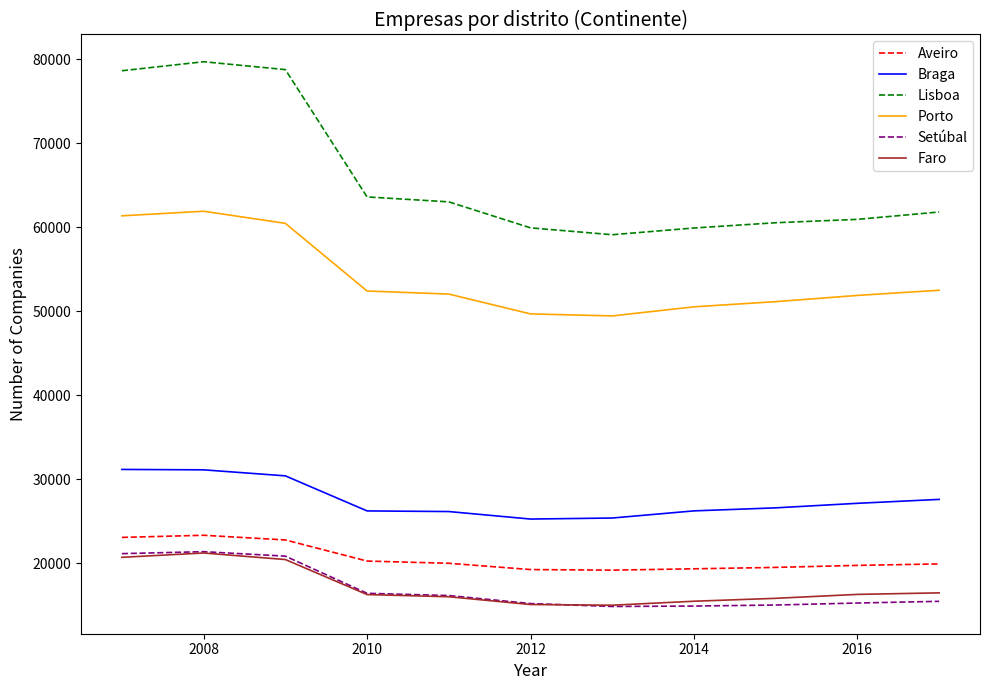

What is the maximum value shown in the chart?

79701